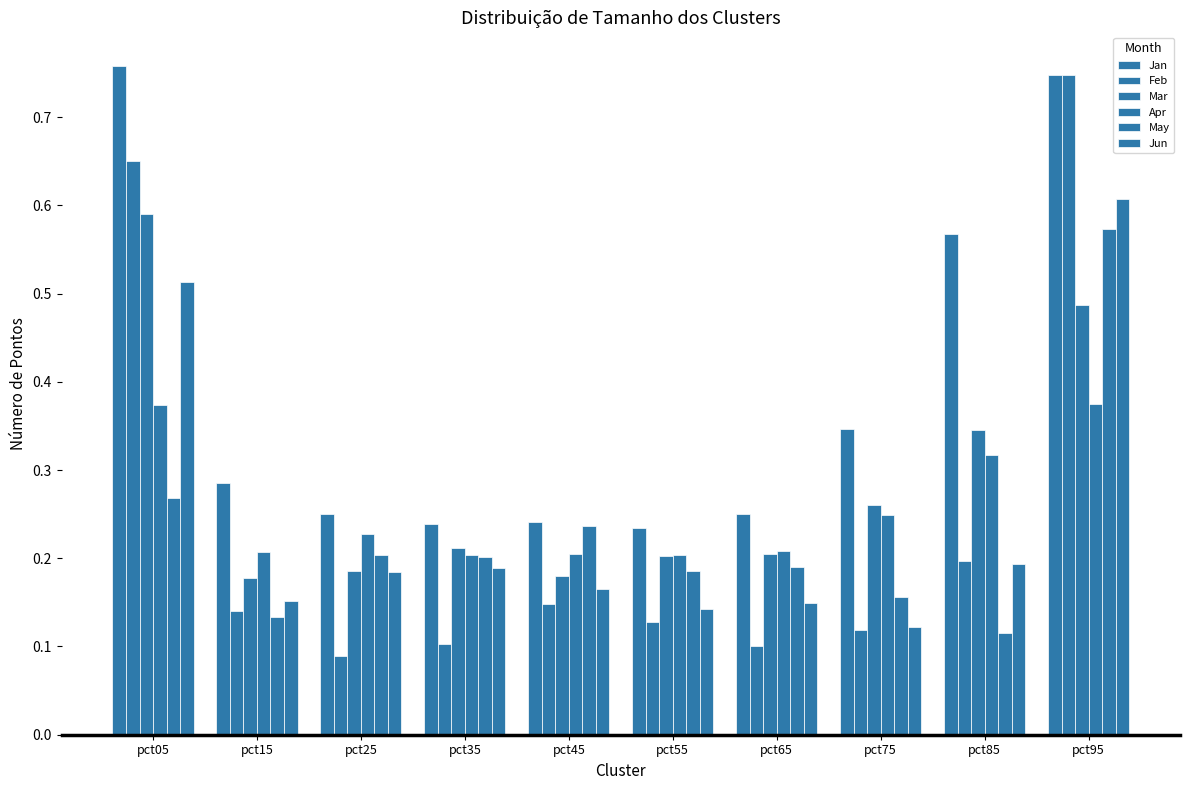

What is the value of the Feb bar at the 10th from the left?

0.7